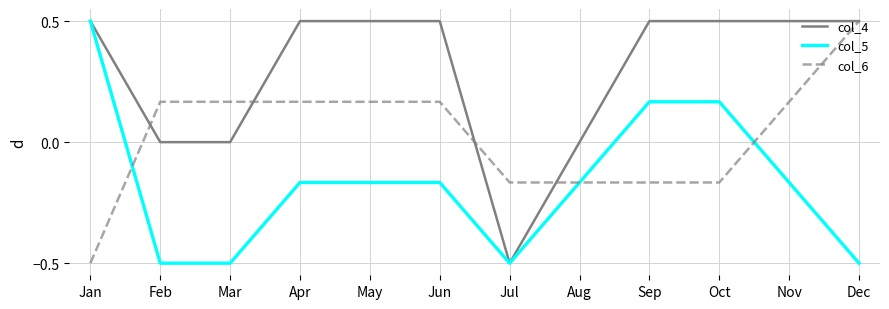

What is the total value across all series at Feb?

-0.3